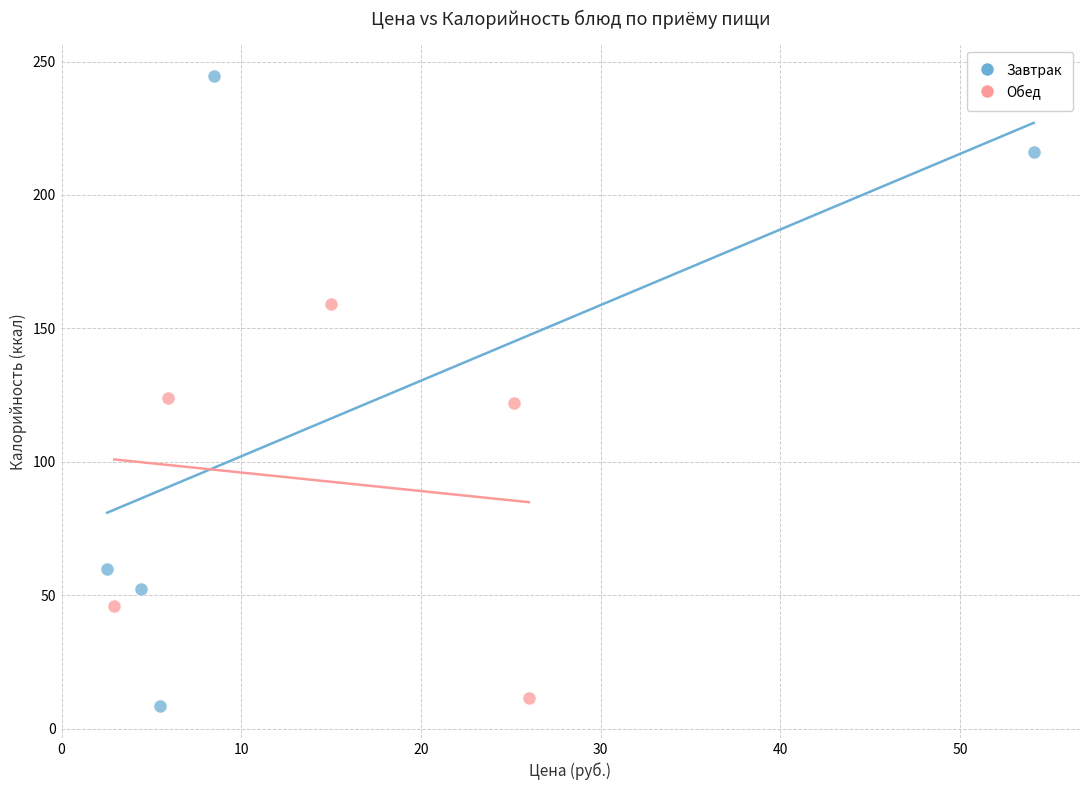

Which series has the widest spread of Y values?

Завтрак